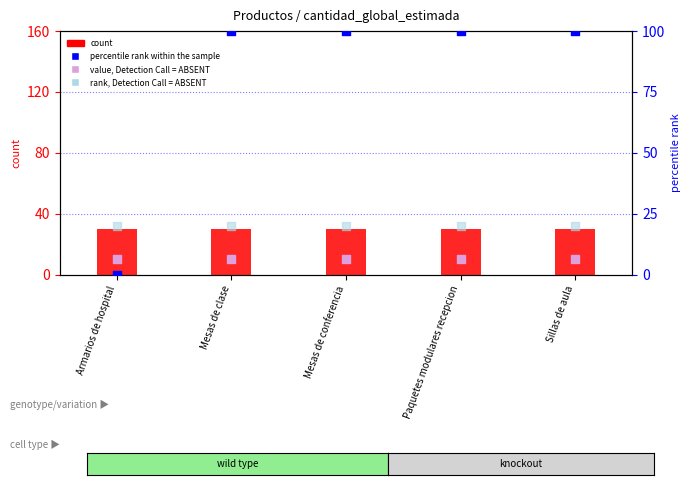

What is the total value across all series at Sillas de aula?

160.0